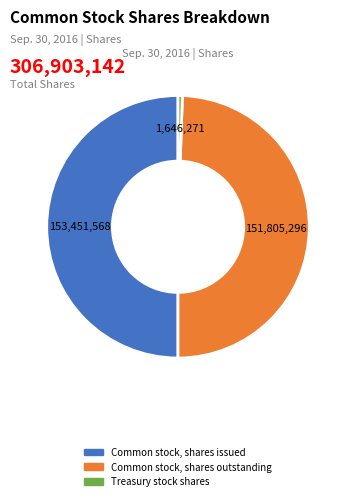

Approximately how many times larger is the value at Common stock, shares issued compared to Common stock, shares outstanding?

1.0